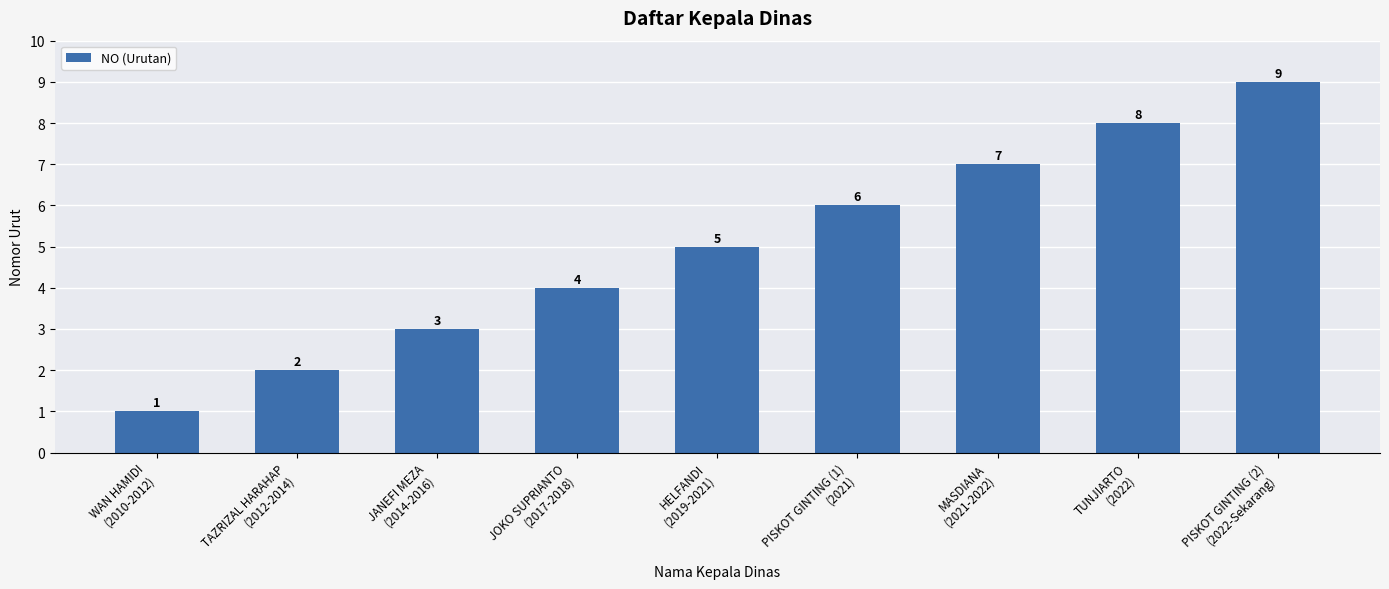

What is the sum of the values at JOKO SUPRIANTO
(2017-2018) and MASDIANA
(2021-2022)?

11